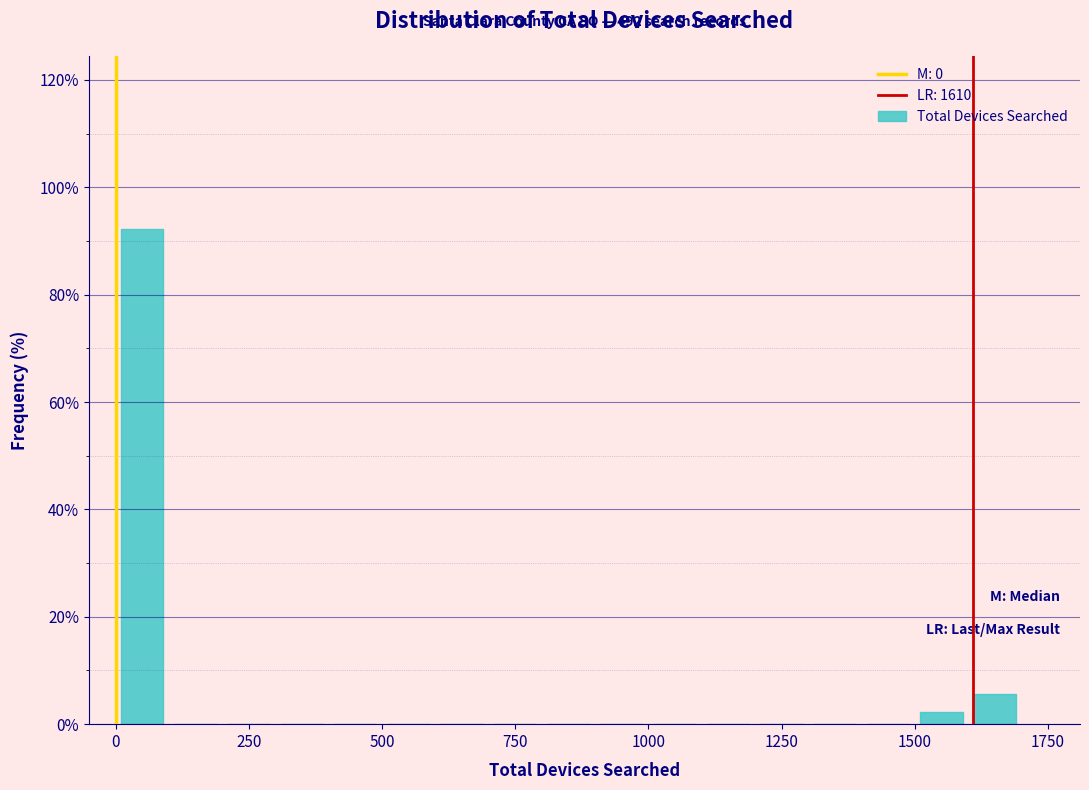

Read against the x-axis, roughly where is the centre of the tallest bar?

50